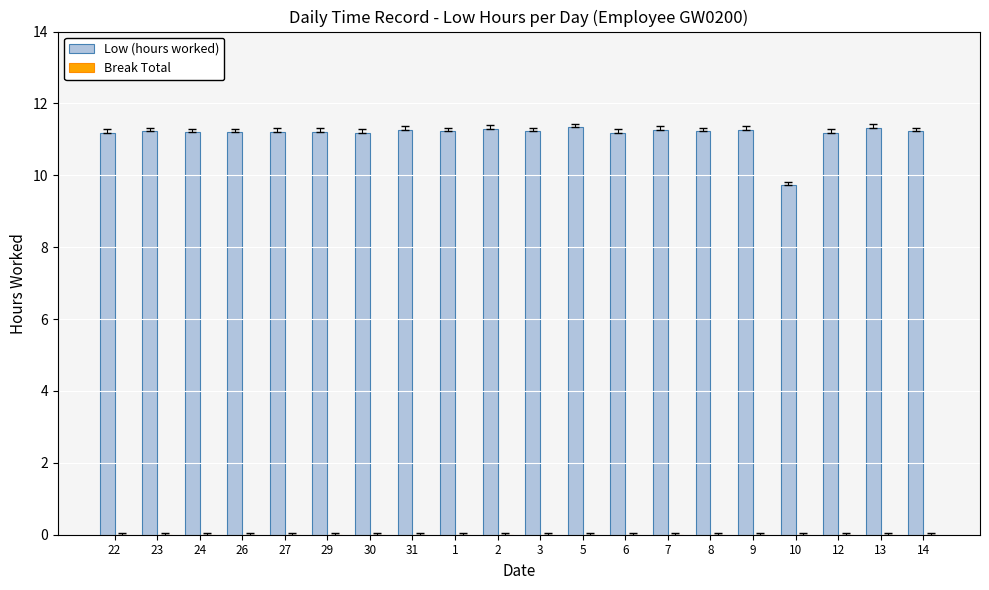

What is the minimum value shown in the chart?

9.7